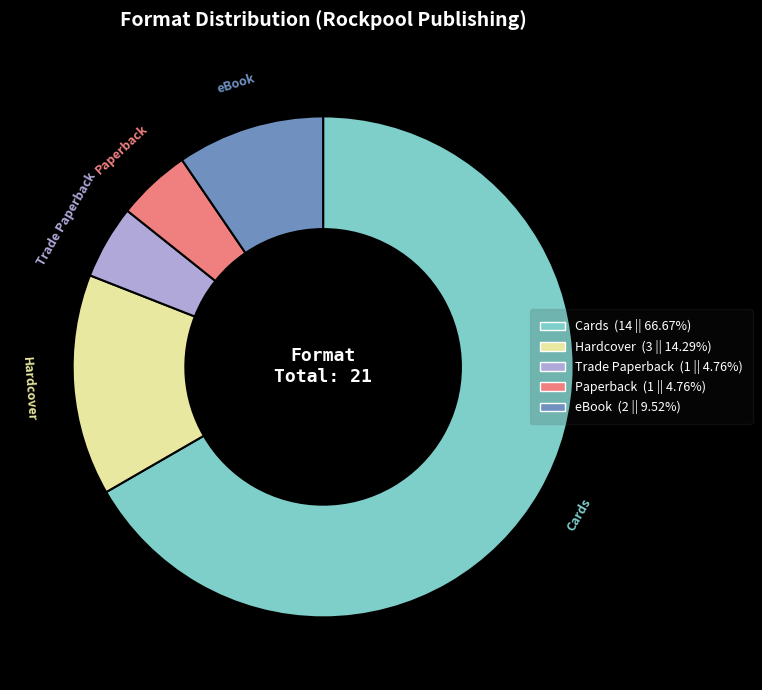

Which category has the biggest portion of the pie?

Cards